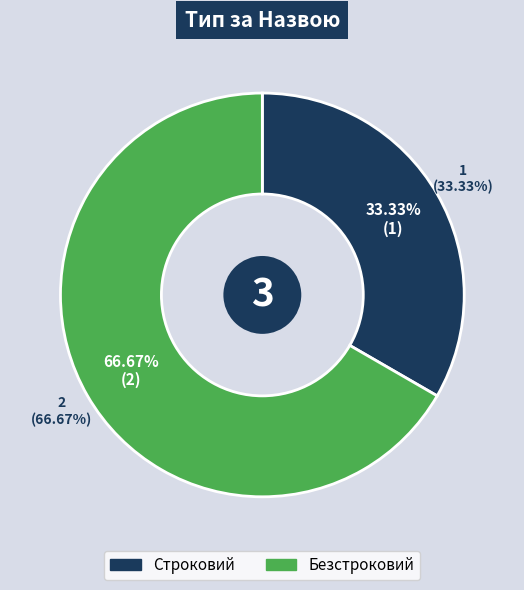

What is the largest slice in the pie chart?

Безстроковий